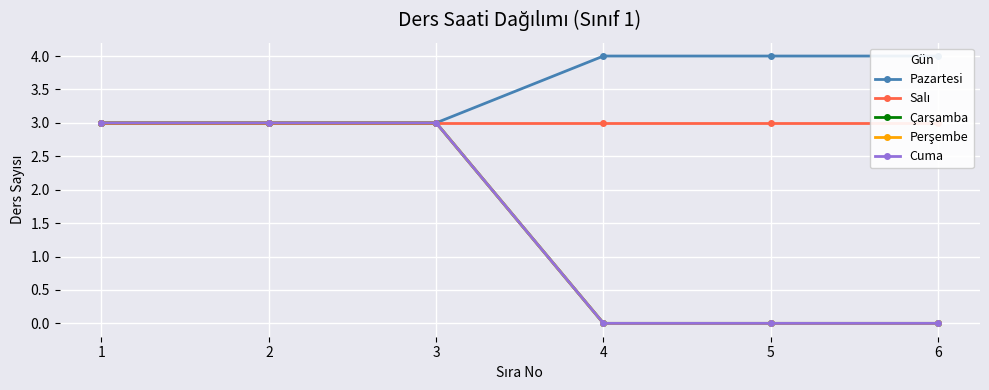

The Pazartesi series shows 1 at 3. True or false?

False